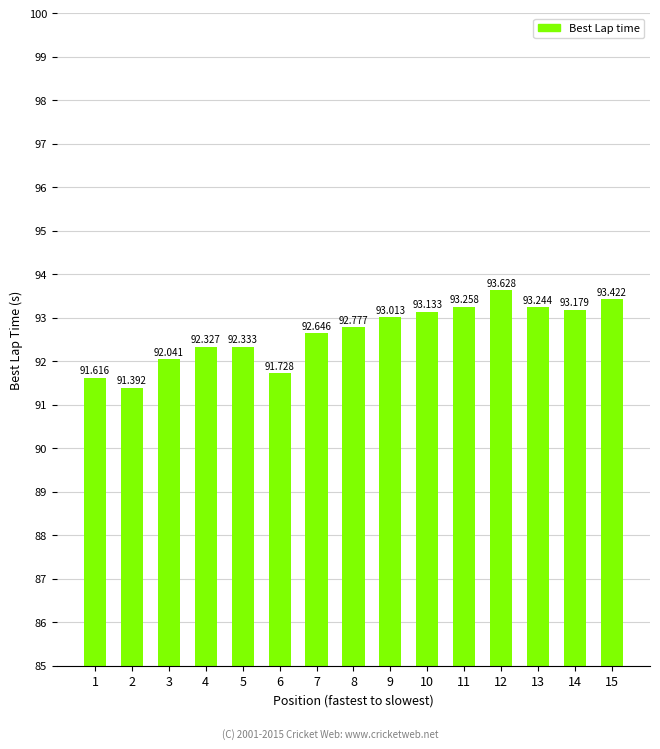

What is the ratio of the value at 13 to the value at 7?

1.0